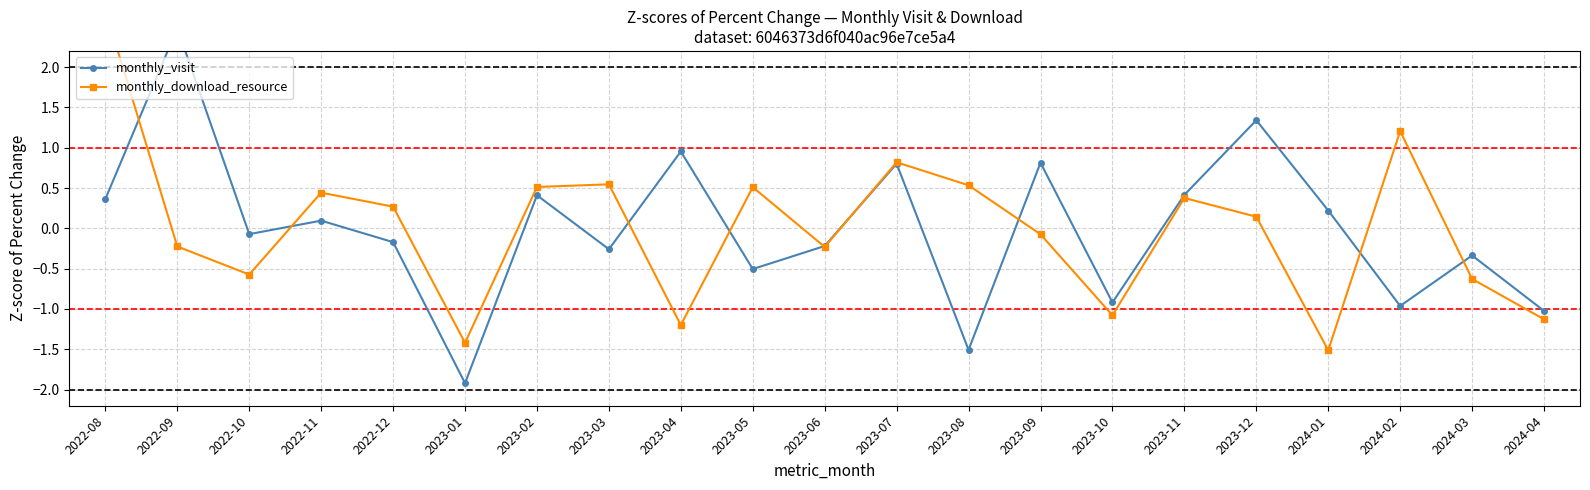

After their last crossing, which series has the higher values: monthly_download_resource or monthly_visit?

monthly_visit